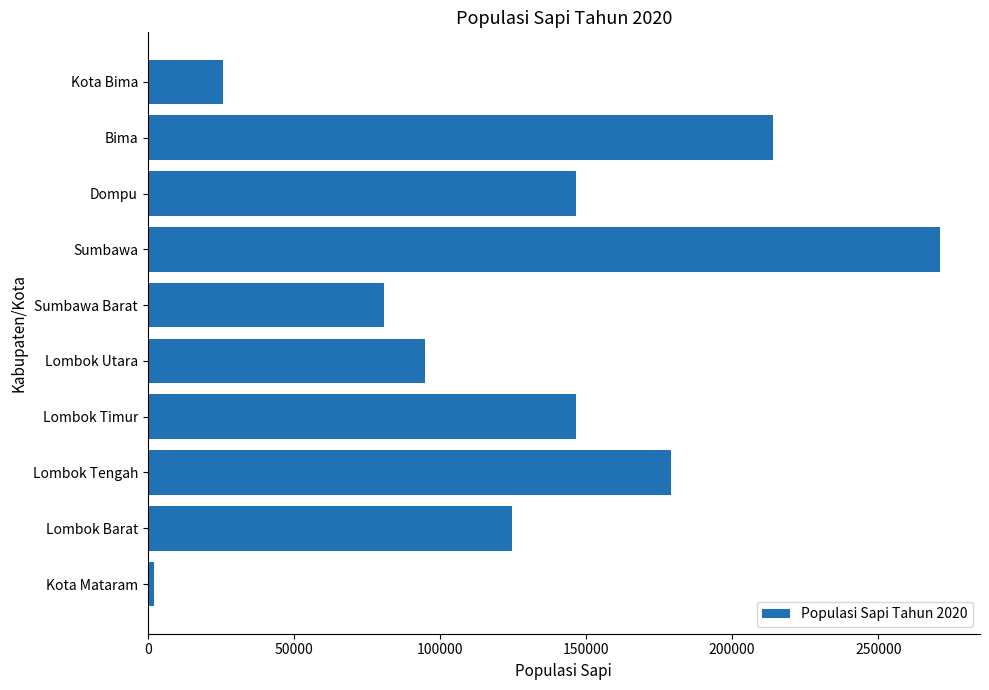

Is it true that the value at Lombok Barat is 124508?

True